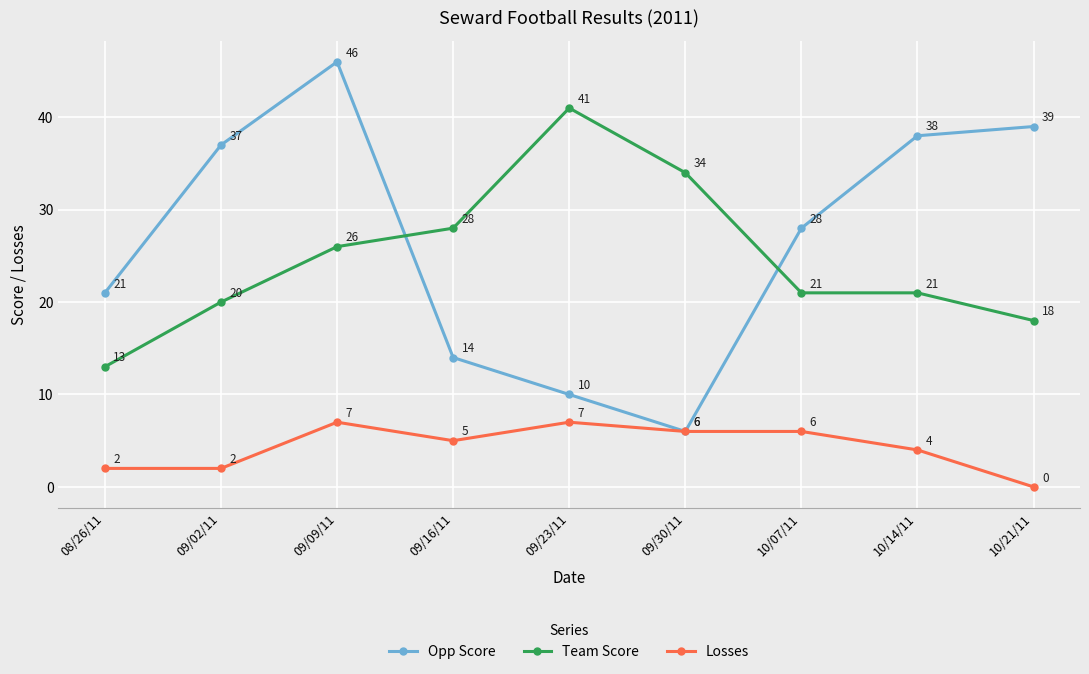

True or false: Opp Score has a value of 20 at 09/16/11.

False